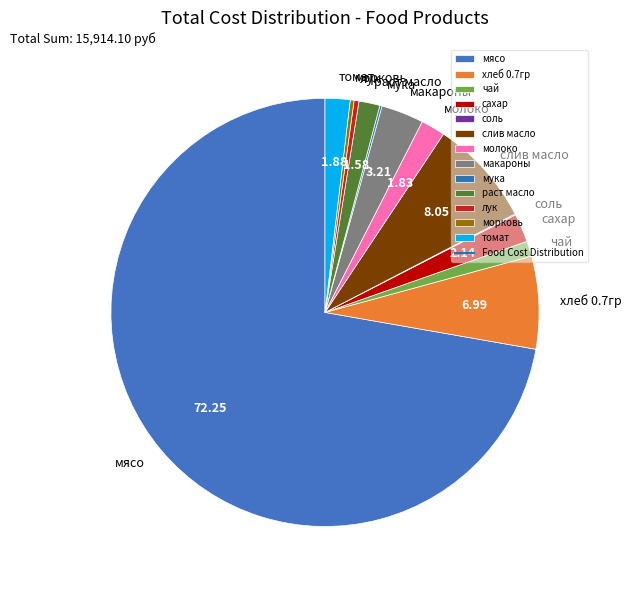

Approximately how many times larger is the value at чай compared to морковь?

4.0